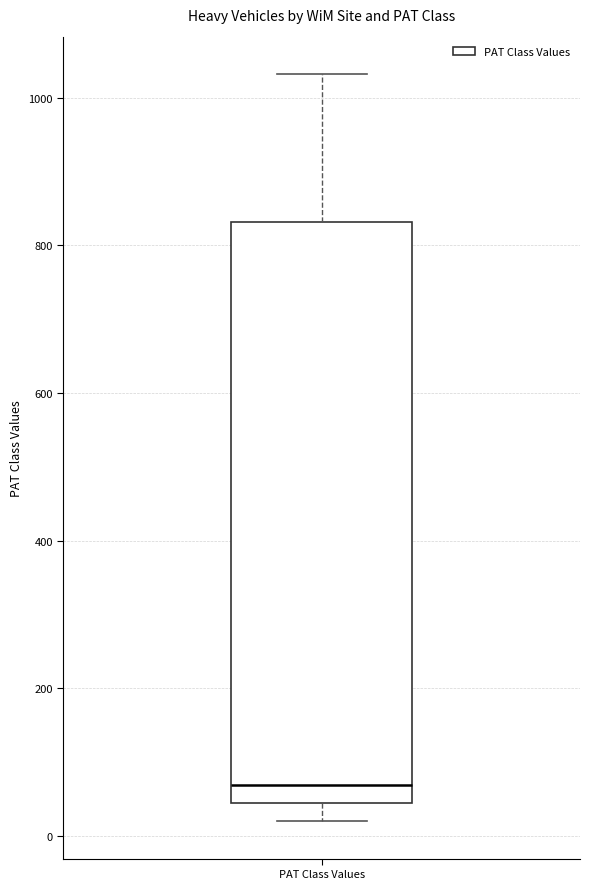

Where is the lower edge of the box for PAT Class Values on the y-axis? The values are not printed on the chart, so give them approximately, as read against the axis.

40